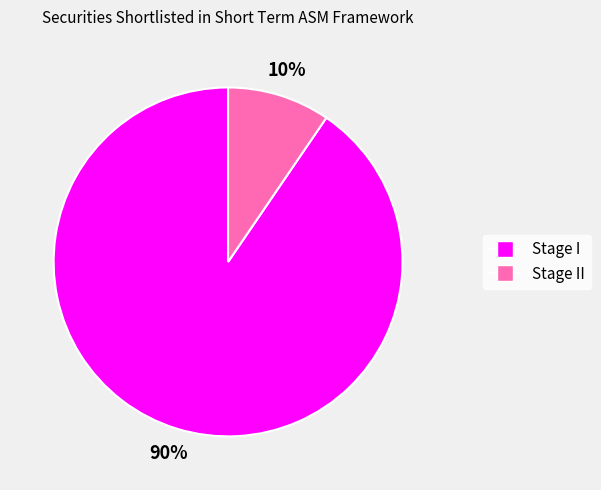

To the nearest percent, what is the average slice percentage?

50%